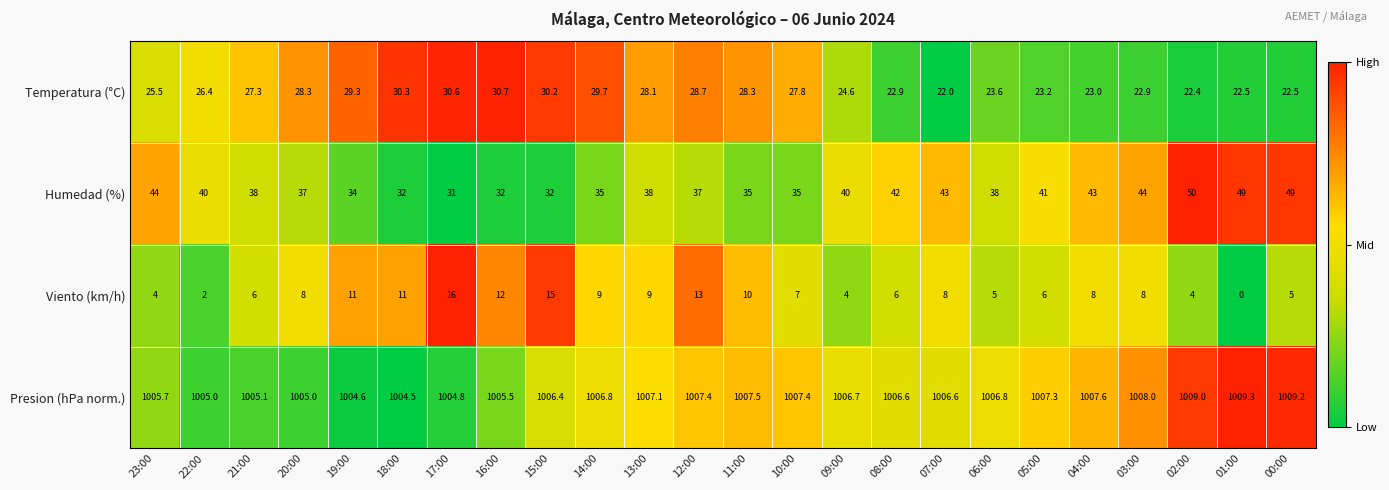

At 15:00, list the series in order from smallest to largest.

Viento (km/h), Temperatura (°C), Humedad (%), Presion (hPa norm.)